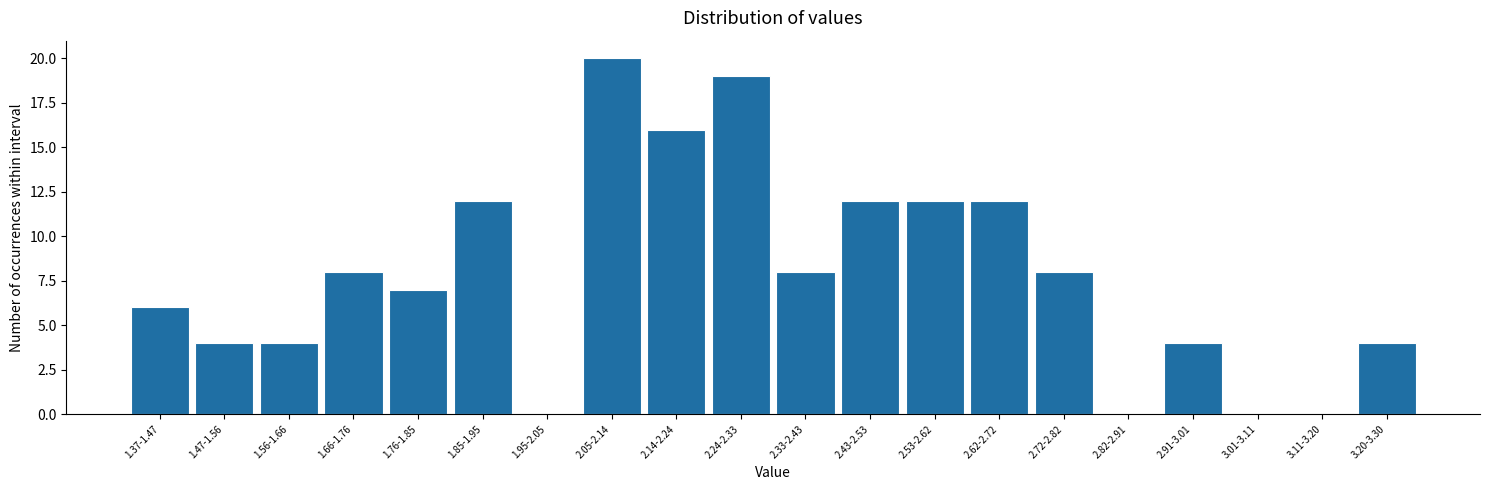

Reading left to right, list all the values displayed in this chart.

1.37-1.47=6	1.47-1.56=4	1.56-1.66=4	1.66-1.76=8	1.76-1.85=7	1.85-1.95=12	1.95-2.05=0	2.05-2.14=20	2.14-2.24=16	2.24-2.33=19	2.33-2.43=8	2.43-2.53=12	2.53-2.62=12	2.62-2.72=12	2.72-2.82=8	2.82-2.91=0	2.91-3.01=4	3.01-3.11=0	3.11-3.20=0	3.20-3.30=4